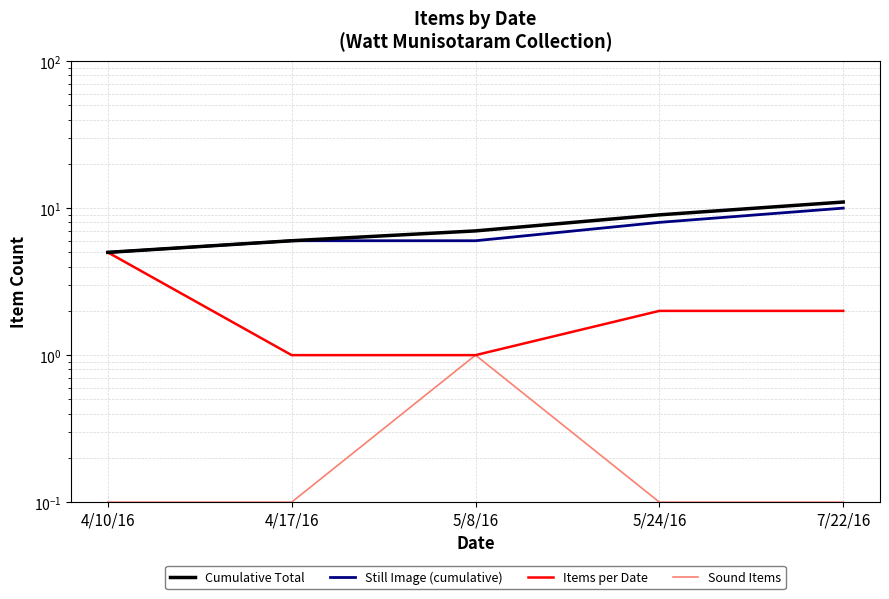

Count the Cumulative Total values in the range 6 to 9.

3